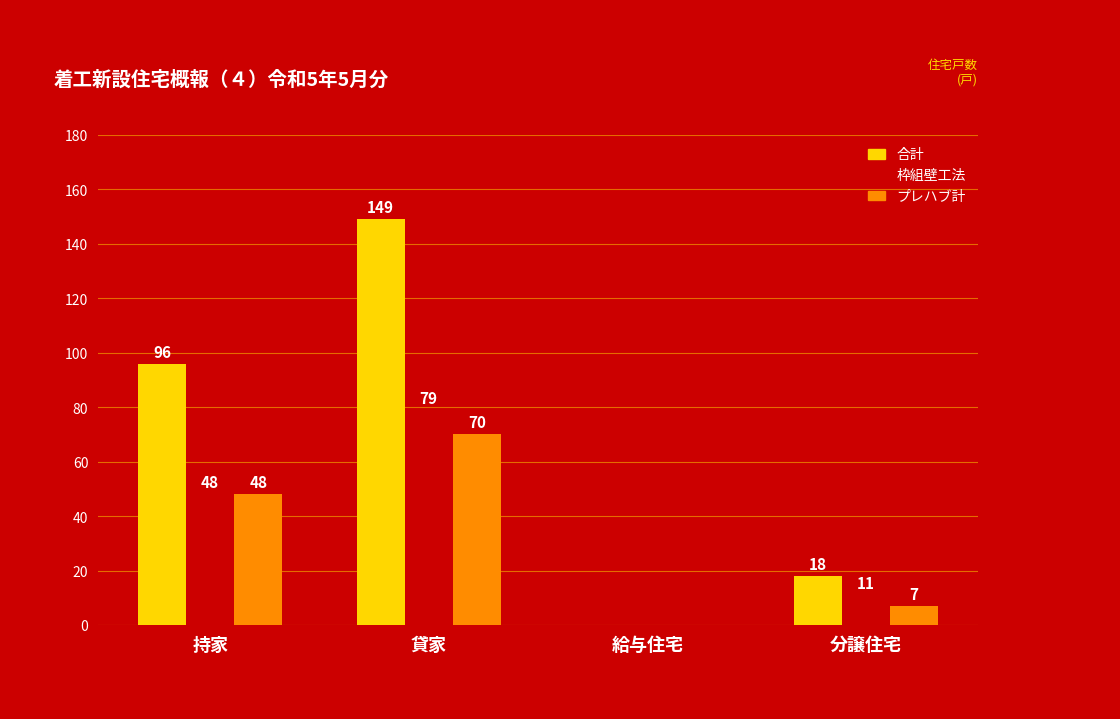

The 合計 series shows 149 at 貸家. True or false?

True